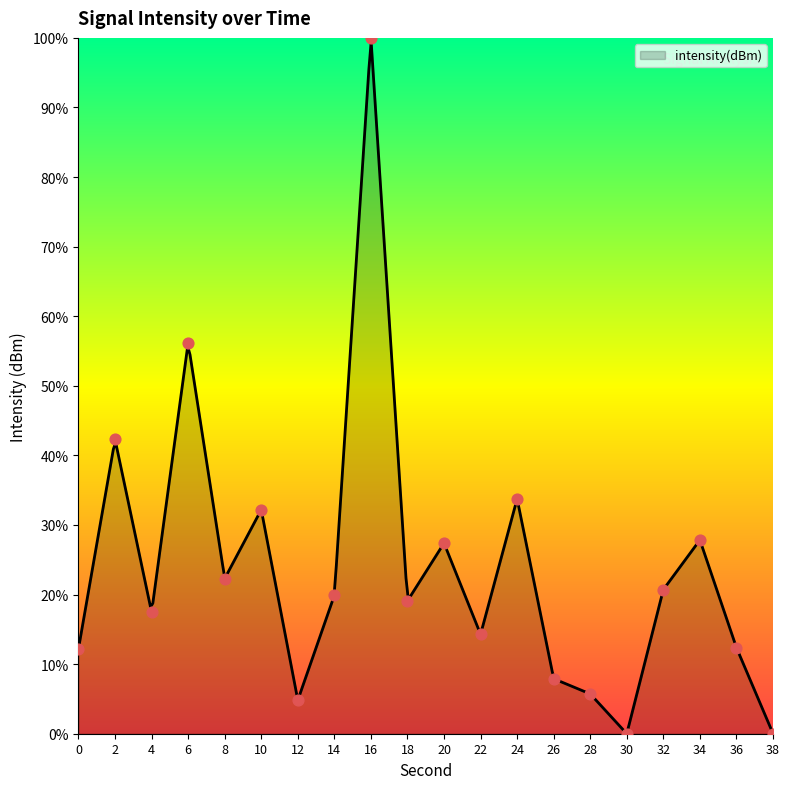

What is the change in value from 8 to 36?

-9.9